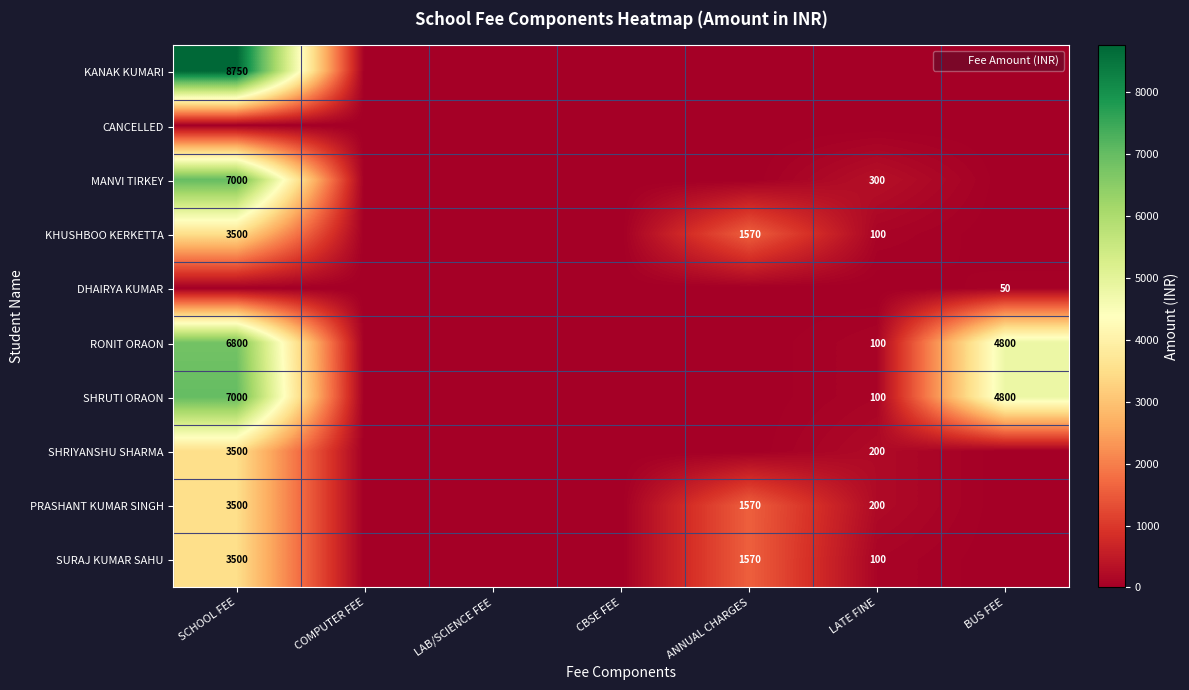

At which label is SURAJ KUMAR SAHU closest to 1750?

ANNUAL CHARGES